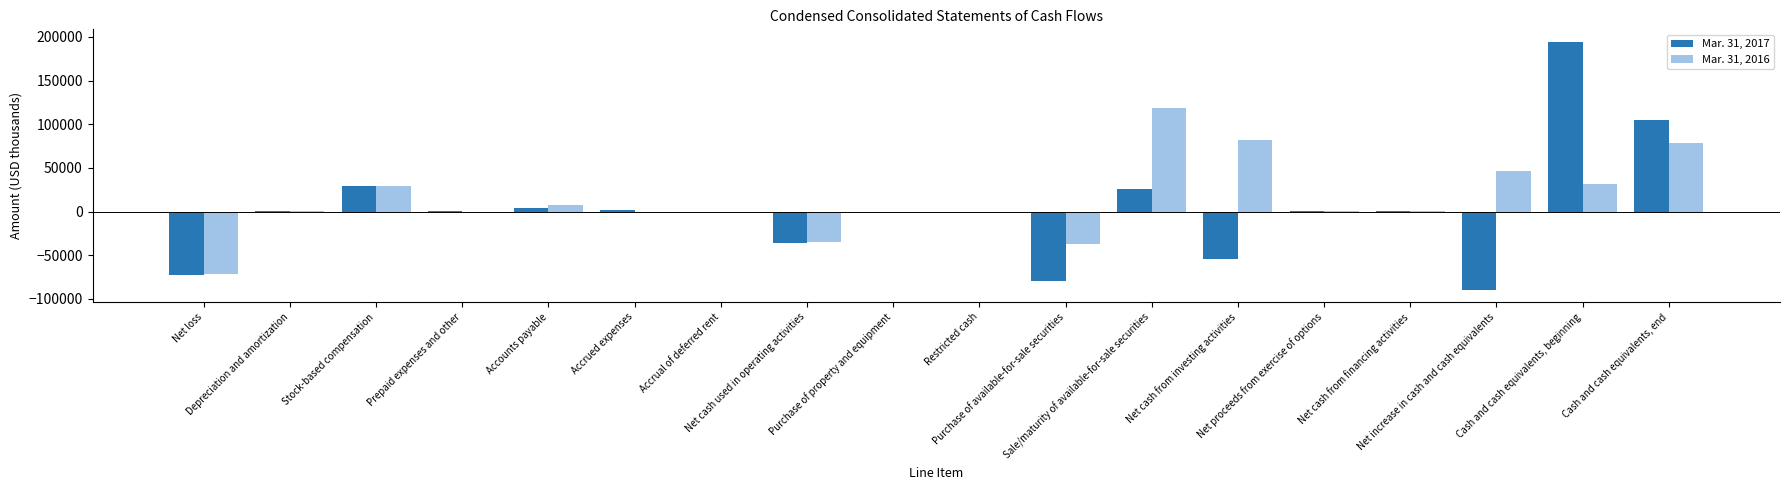

How many groups of bars are there?

18